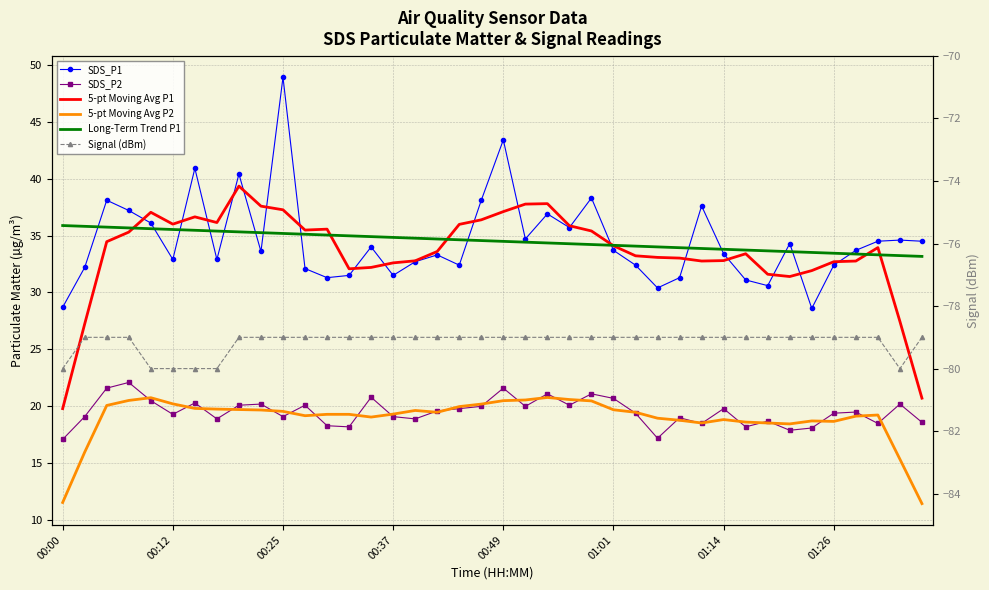

In SDS_P1, how many points are higher than both neighbors (excluding endpoints)?

12